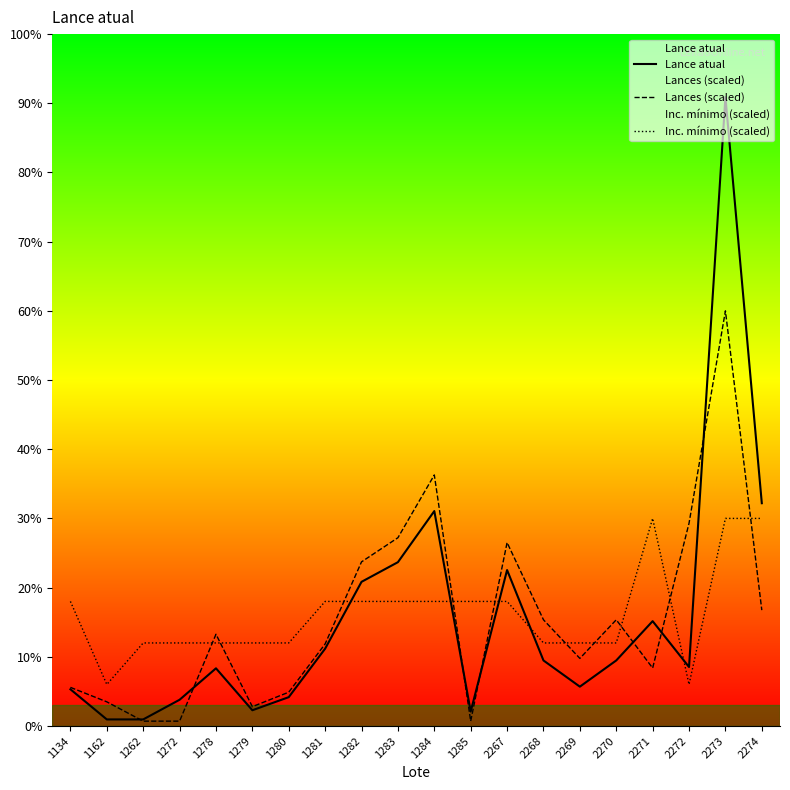

How many data points in Lance atual are above 2500?

8